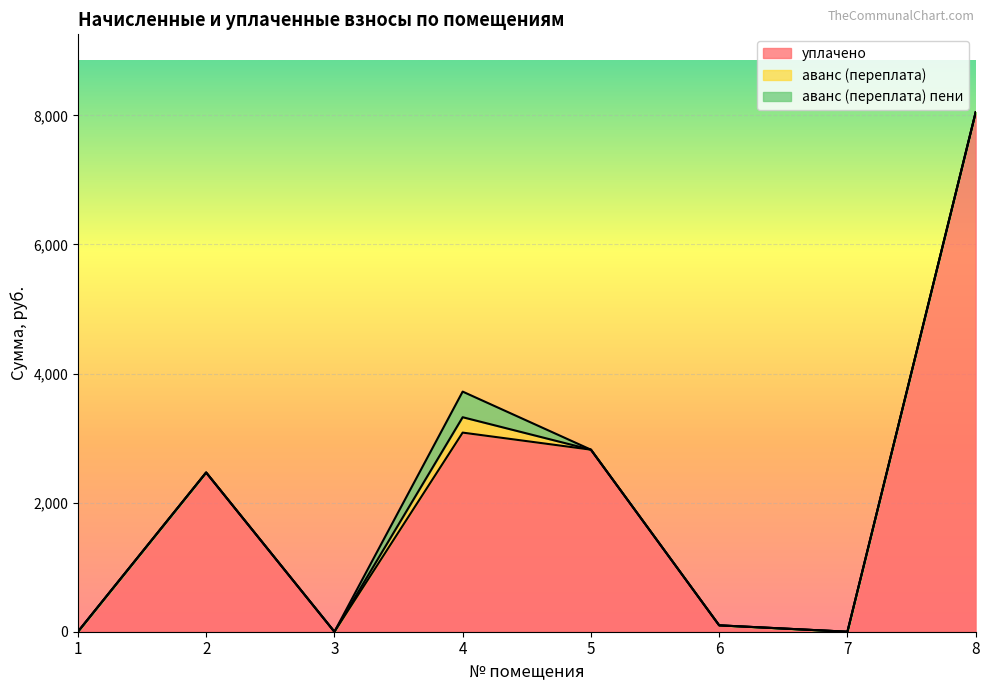

How many values in the уплачено series are below 2466?

4